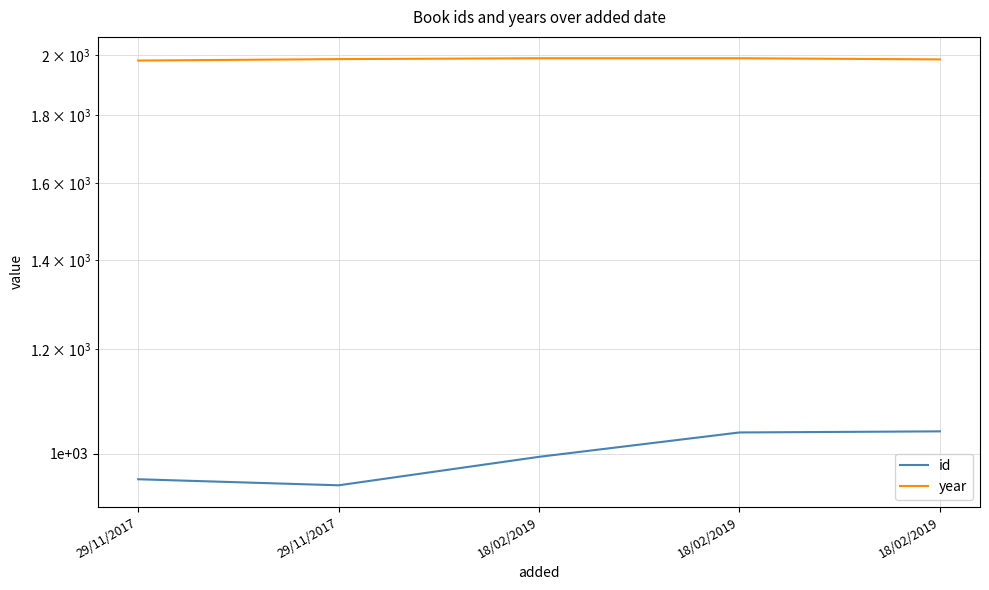

What is the smallest value displayed?

947